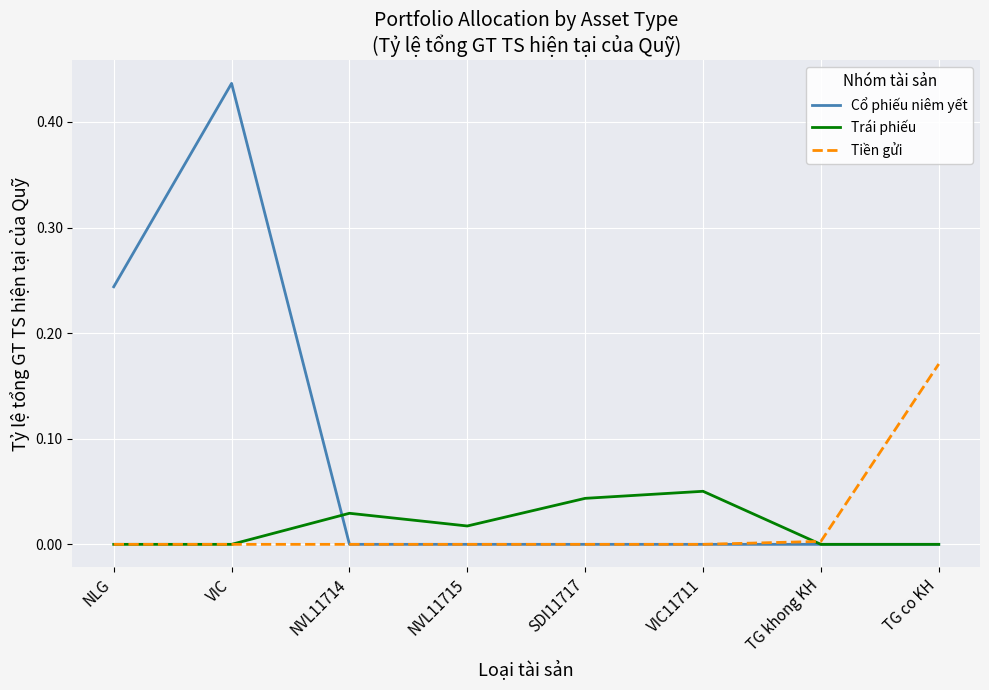

Does the chart display data point markers on the line(s)?

No